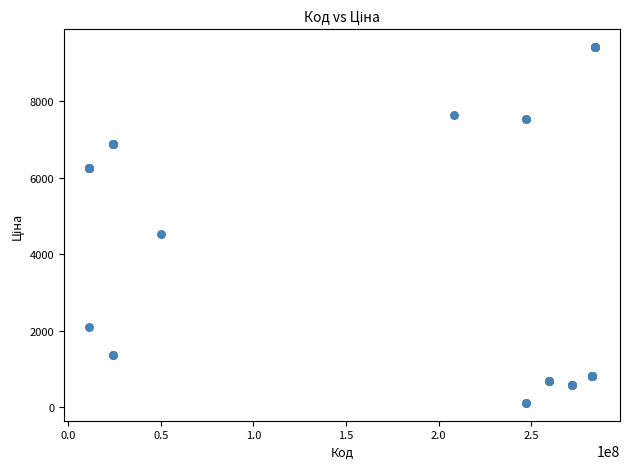

What Y value in the scatter plot is closest to 4765?

4531.4